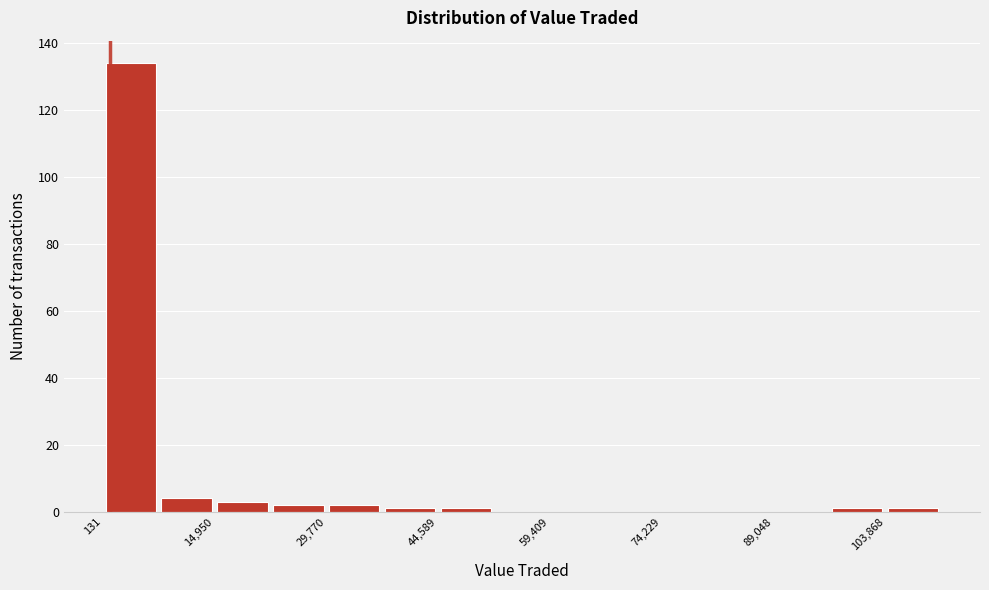

Read against the x-axis, roughly where is the centre of the tallest bar?

4000